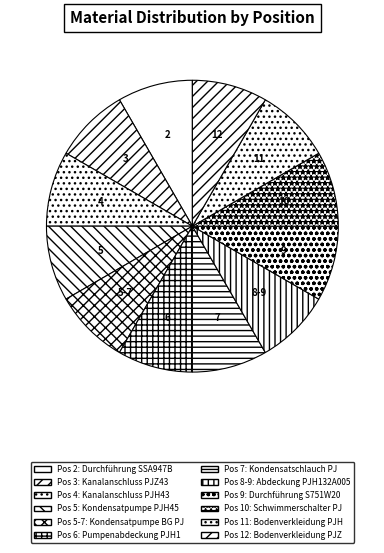

Do 5-7 and 6 together represent more than half of the pie?

No